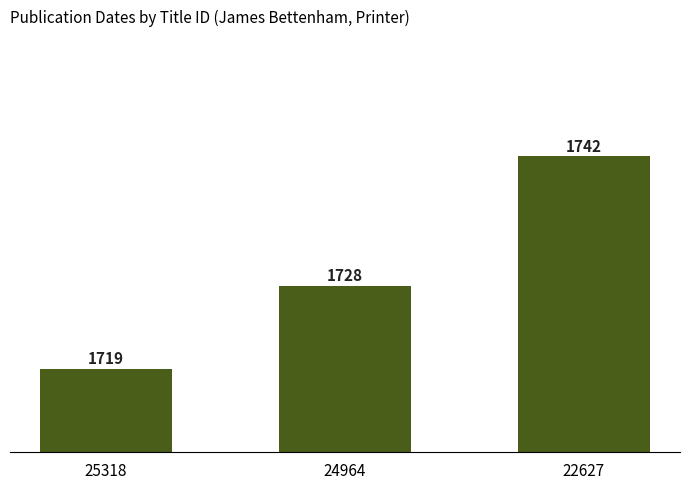

What is the change in value from 25318 to 22627?

+23